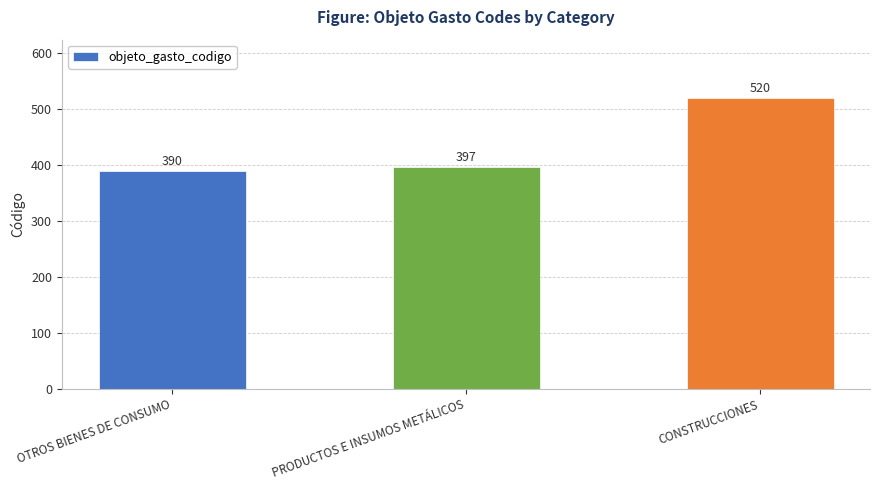

Approximately how many times larger is the value at CONSTRUCCIONES compared to OTROS BIENES DE CONSUMO?

1.3